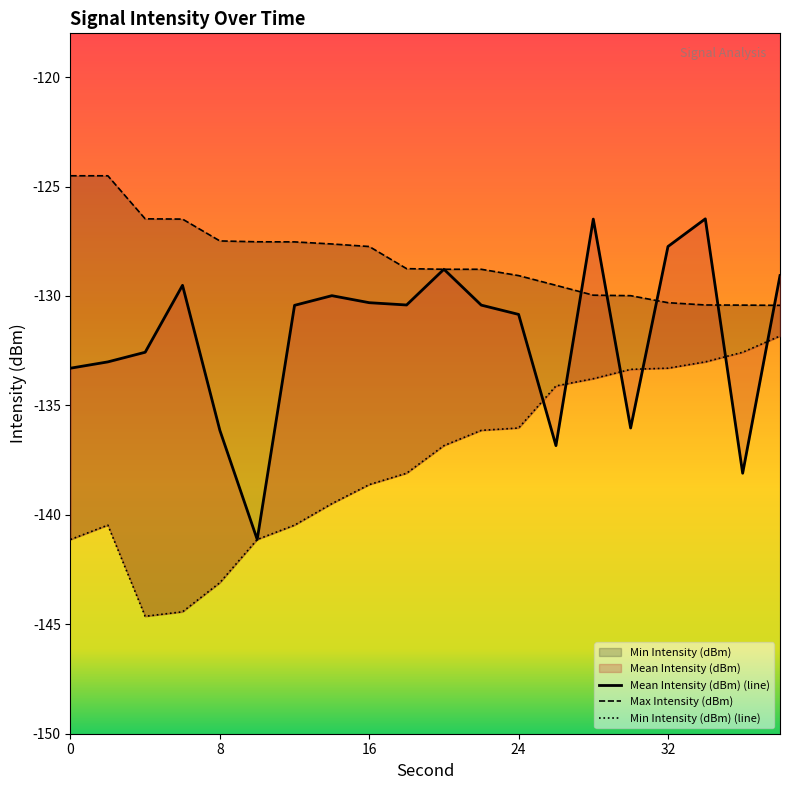

What is the value of the Mean Intensity (dBm) point at the 16th from the left?

-136.0